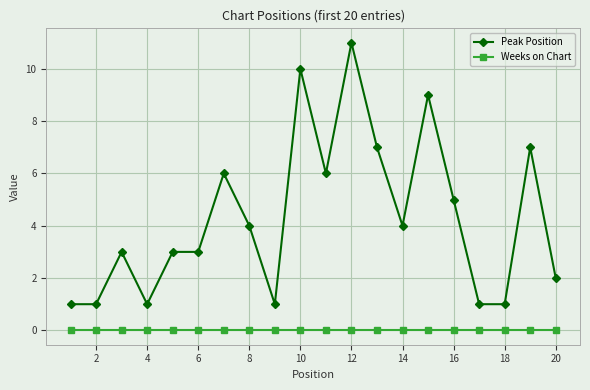

Which series has the largest range (max minus min)?

Peak Position